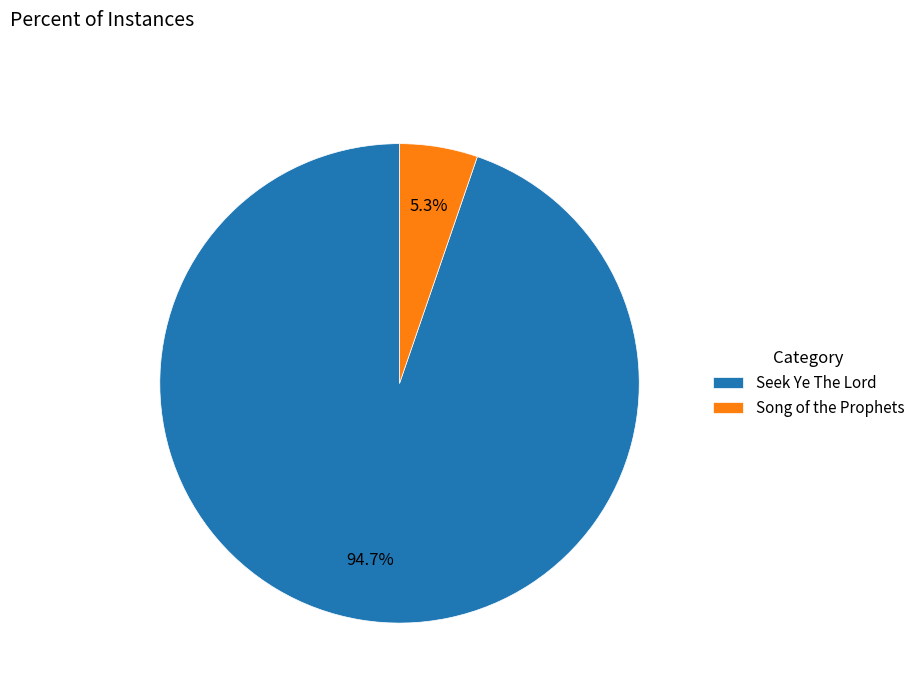

How many segments does this pie chart have?

2